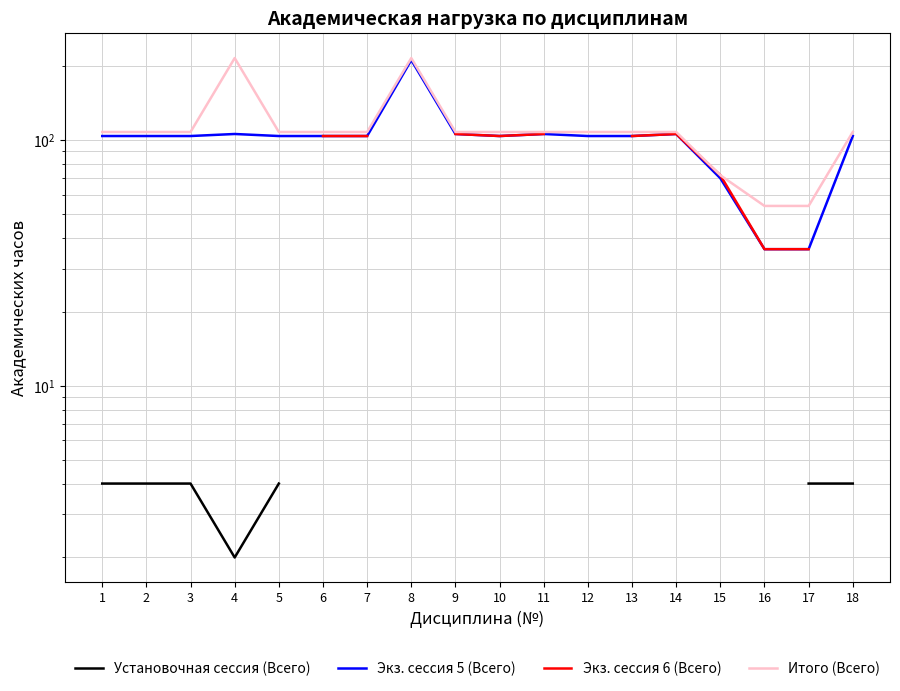

True or false: Итого (Всего) and Экз. сессия 6 (Всего) cross at least once.

False